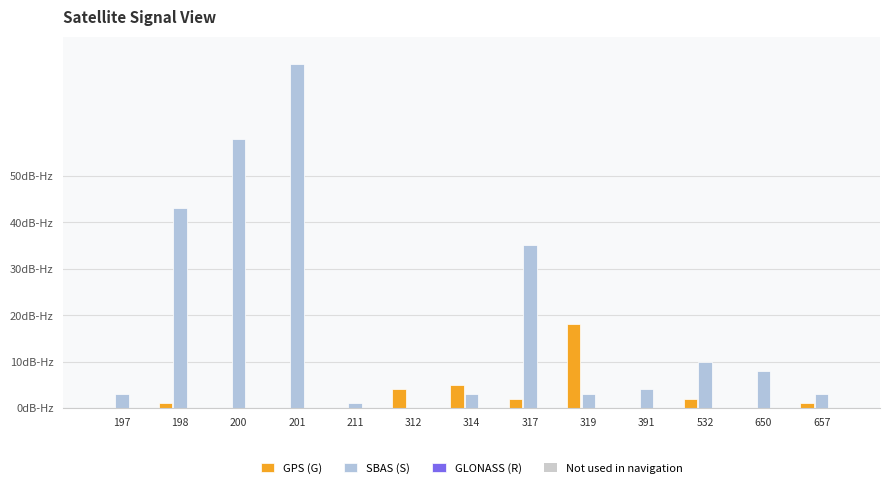

Are the bars horizontal?

No